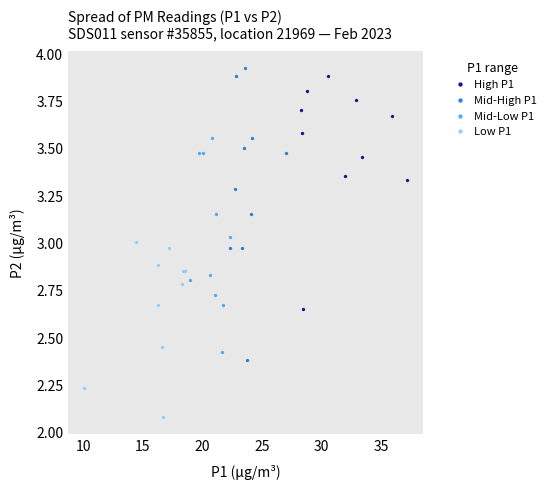

Which series has the widest spread of Y values?

Mid-High P1